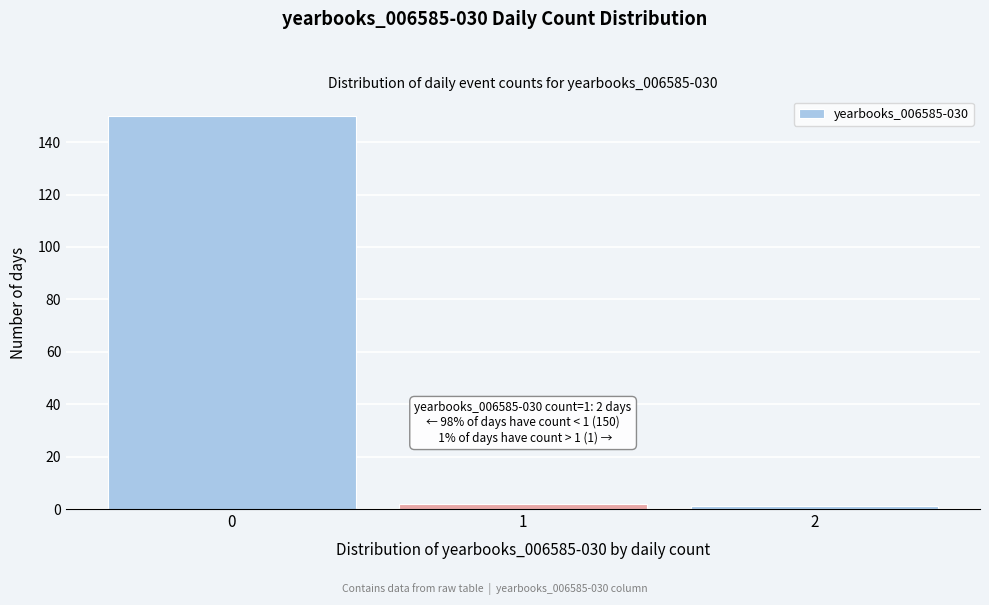

Reading left to right, extract all data points from this chart.

150	2	1